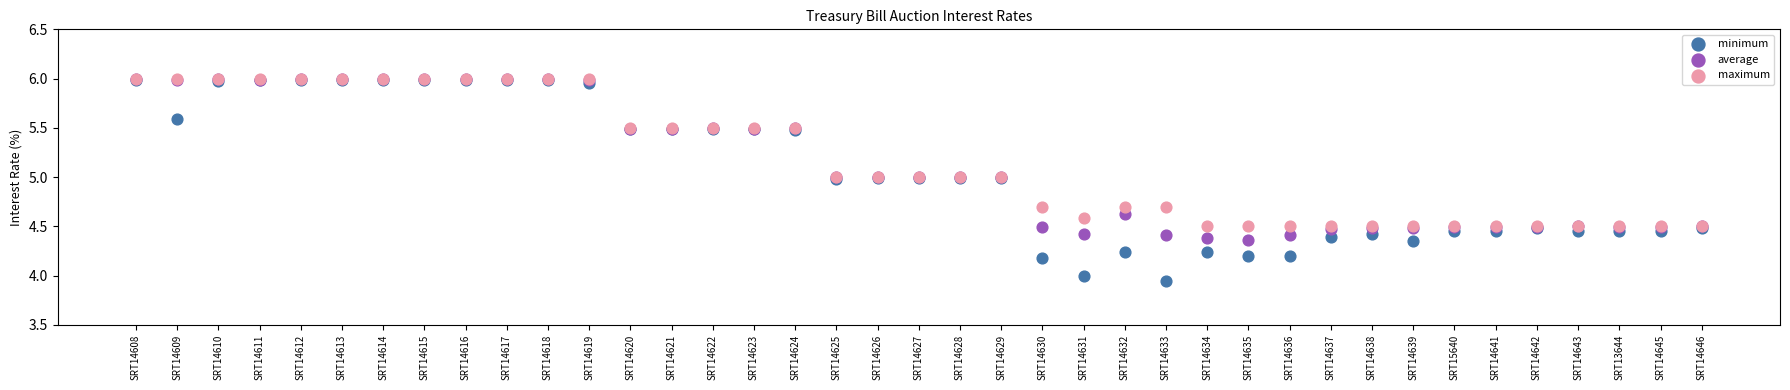

What are all the series names shown in the legend?

minimum, average, maximum